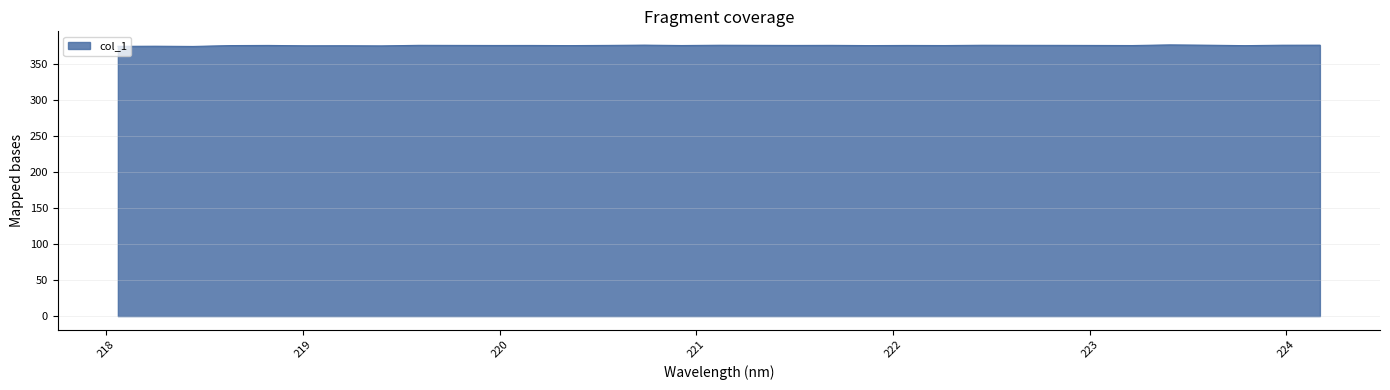

What is the greatest value displayed?

377.0